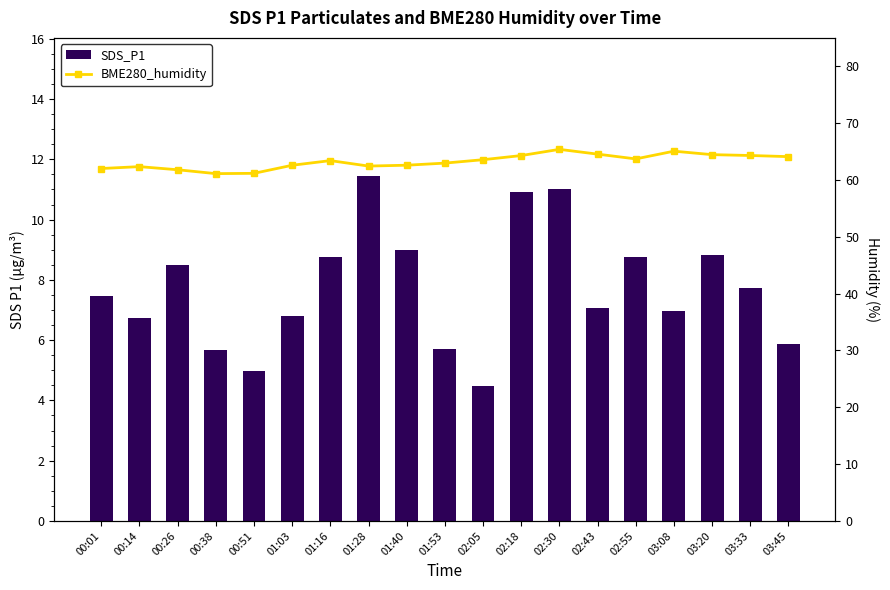

Where is SDS_P1 nearest to the value 7?

03:08